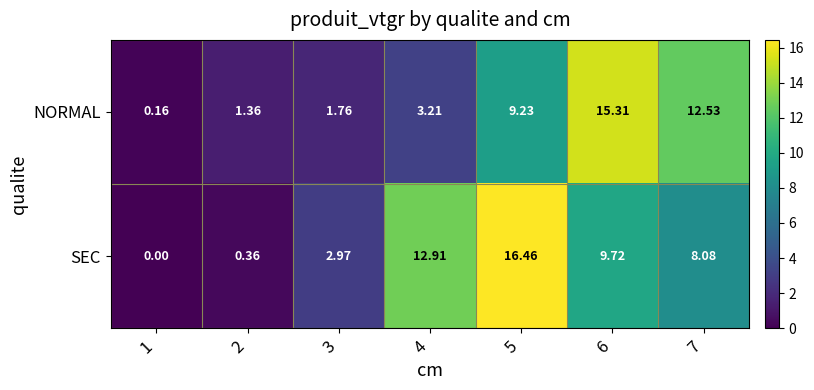

At which category is the sum across all series the highest?

5